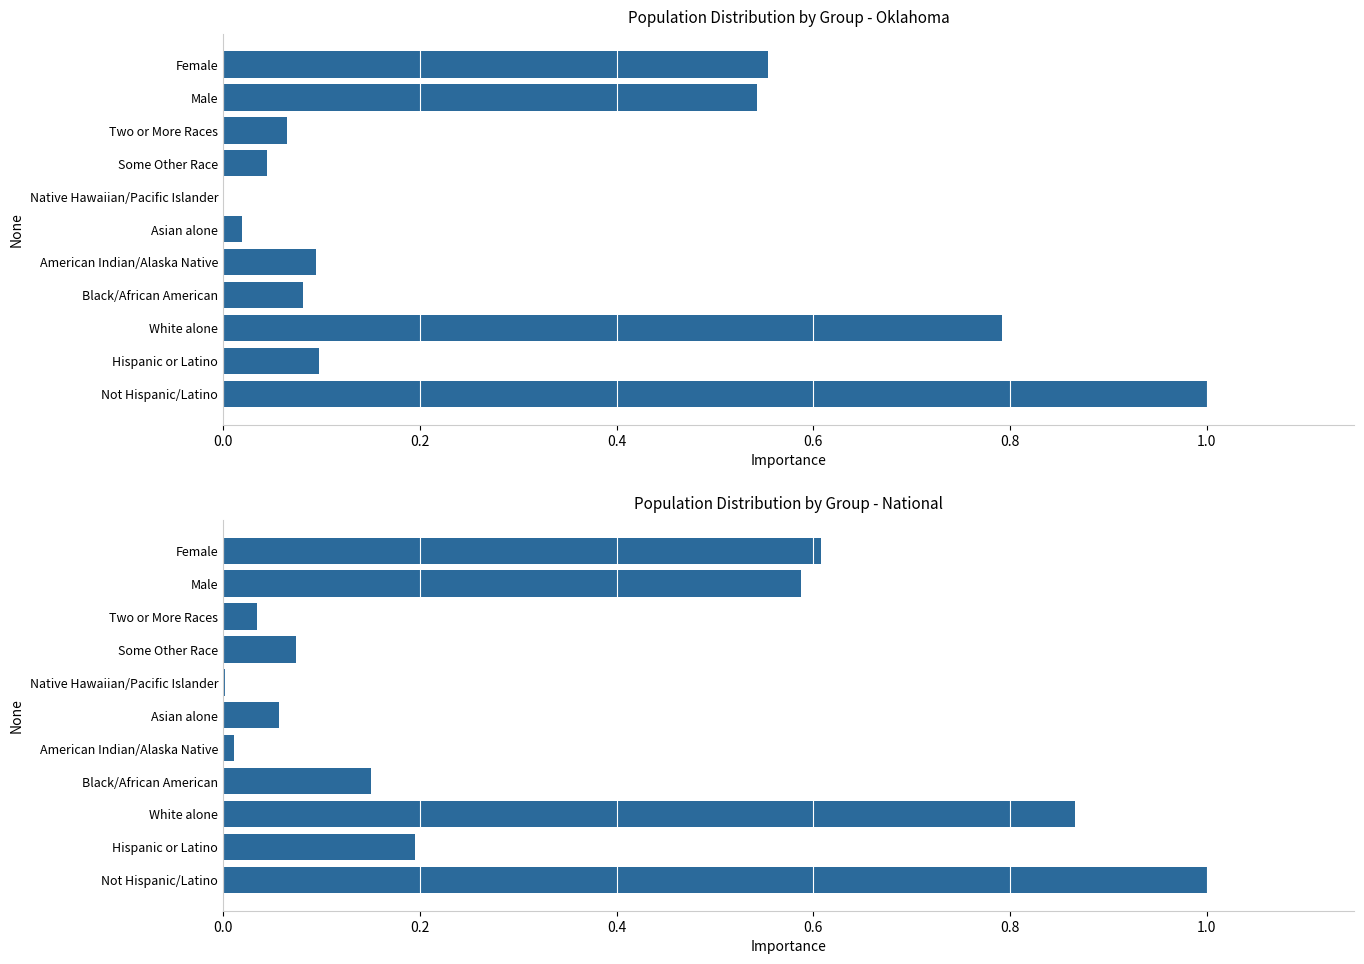

Which series has the largest total across all categories?

National